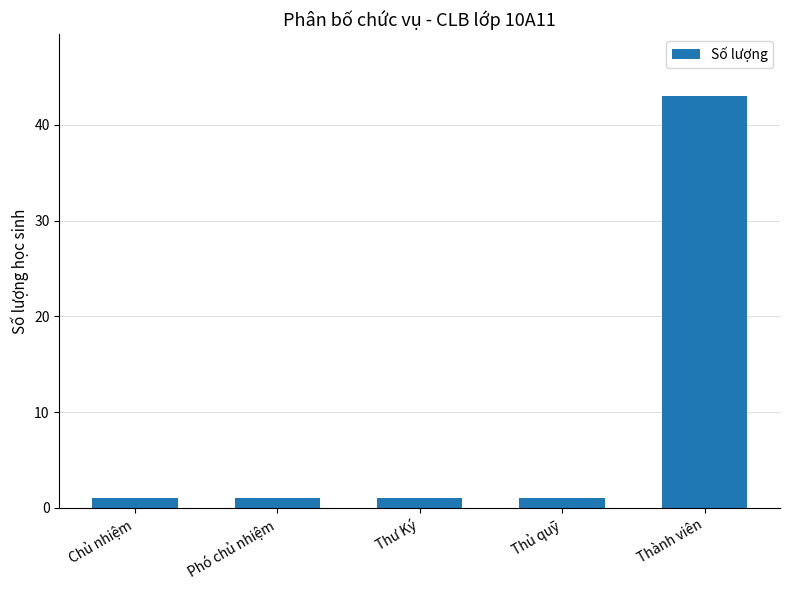

Is it true that the value at Phó chủ nhiệm is 1?

True